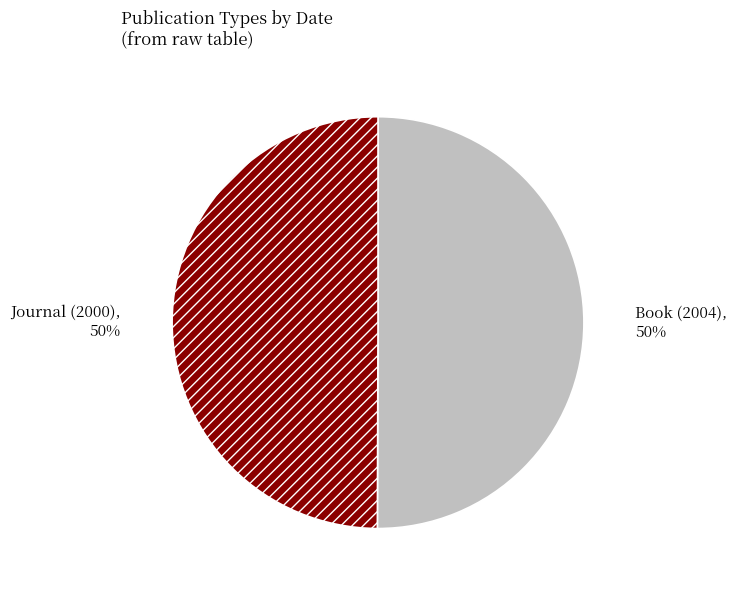

Is the sum of Book (2004) and Journal (2000) greater than half?

Yes